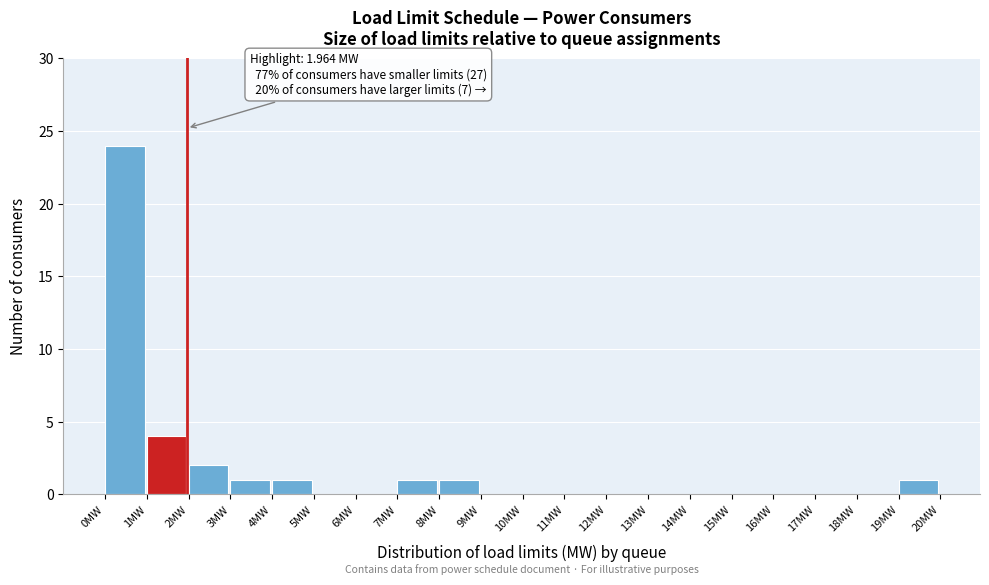

Over which range of the x-axis is the bar tallest?

0 to 1